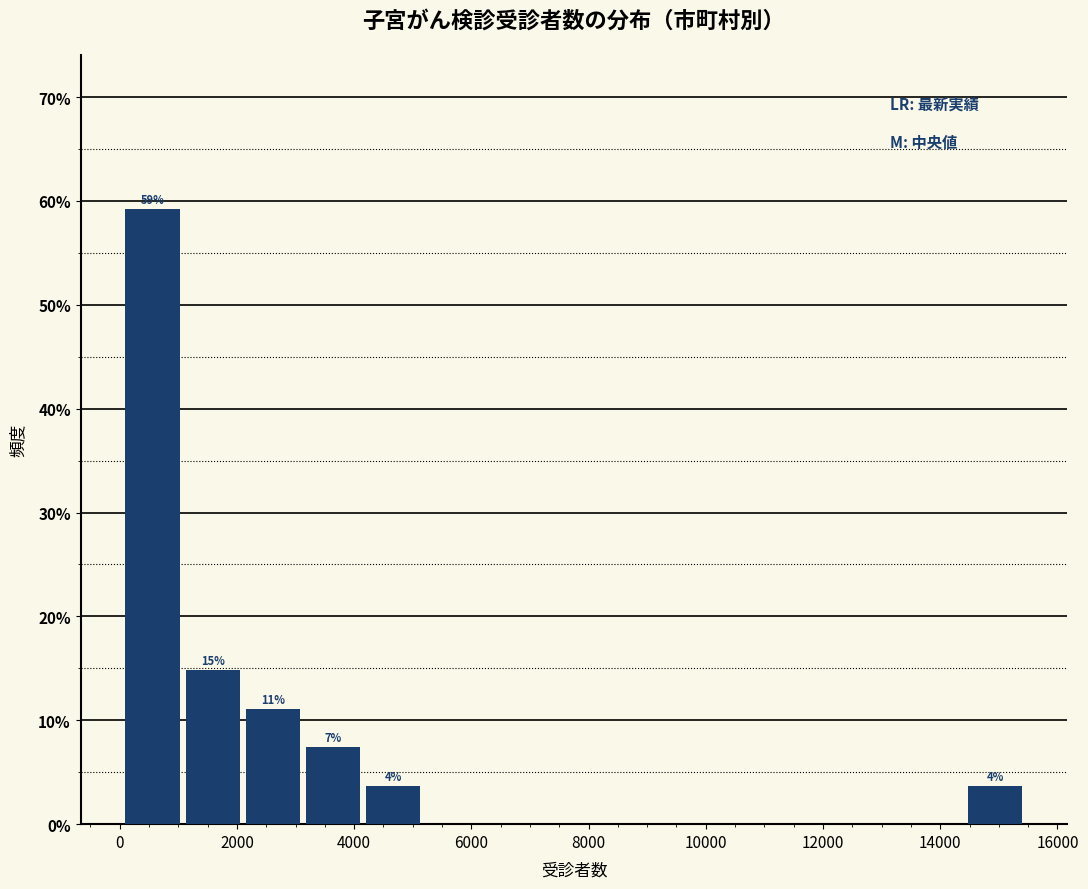

Over which range of the x-axis is the bar tallest?

0 to 1200